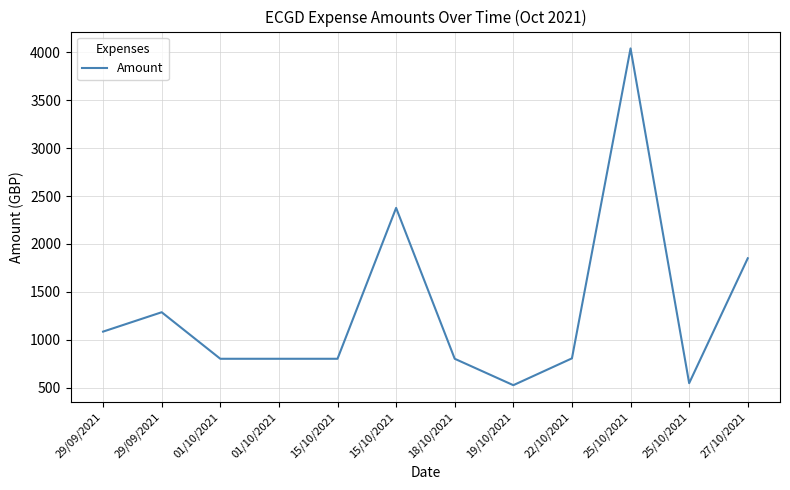

Rank the categories by value from highest to lowest.

25/10/2021, 15/10/2021, 27/10/2021, 29/09/2021, 29/09/2021, 22/10/2021, 01/10/2021, 01/10/2021, 15/10/2021, 18/10/2021, 25/10/2021, 19/10/2021